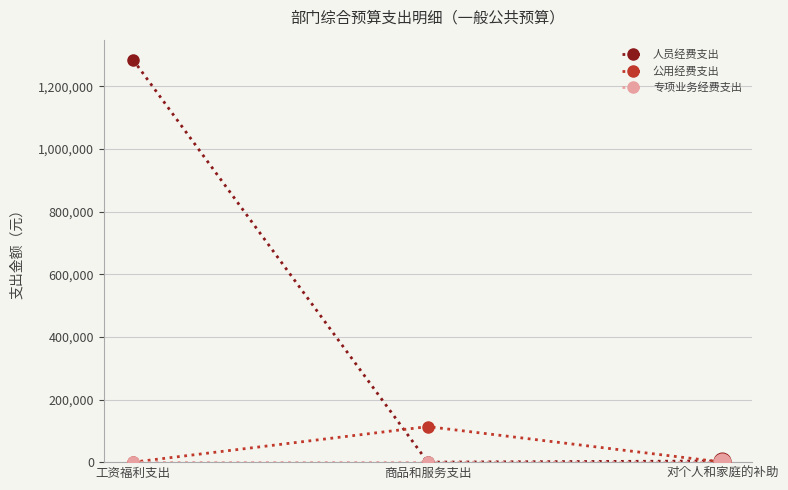

What is the label of the 2nd point from the right?

商品和服务支出